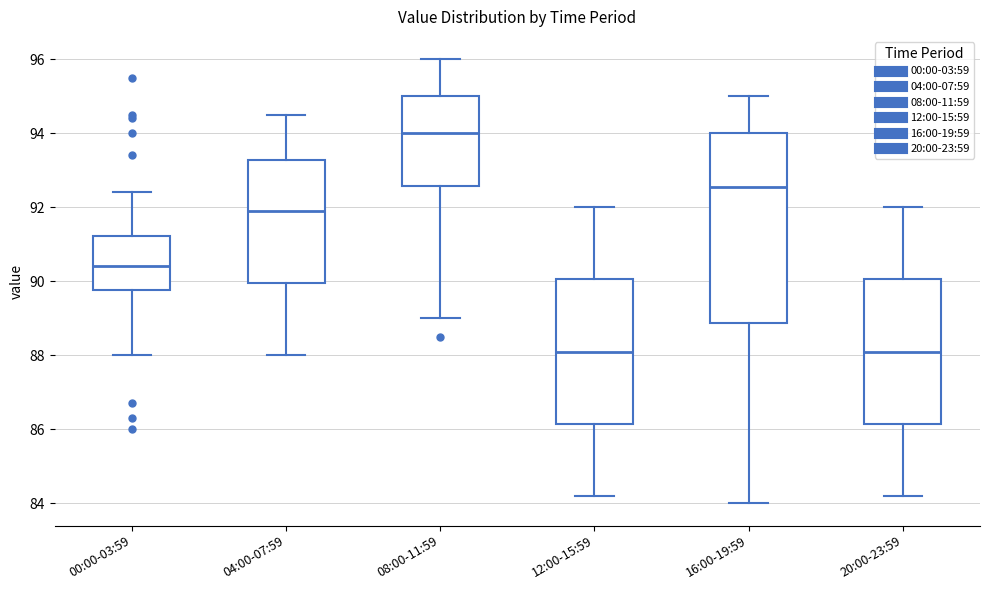

Where does the upper whisker of the box for 20:00-23:59 end on the y-axis? The values are not printed on the chart, so give them approximately, as read against the axis.

92.0